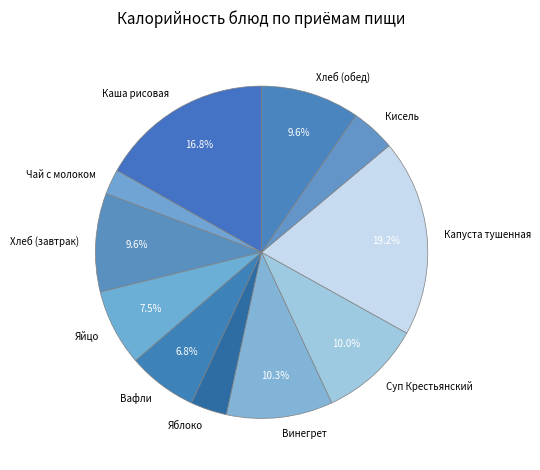

Between Чай с молоком and Хлеб (обед), which is larger?

Хлеб (обед)